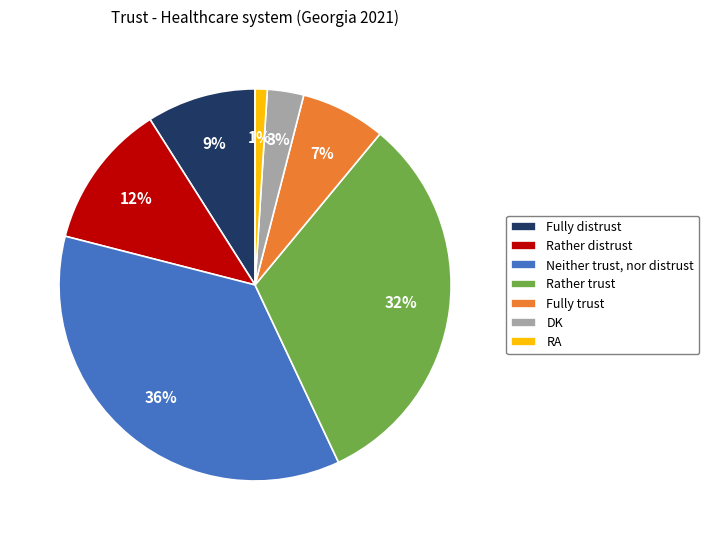

Between Rather trust and DK, which is larger?

Rather trust